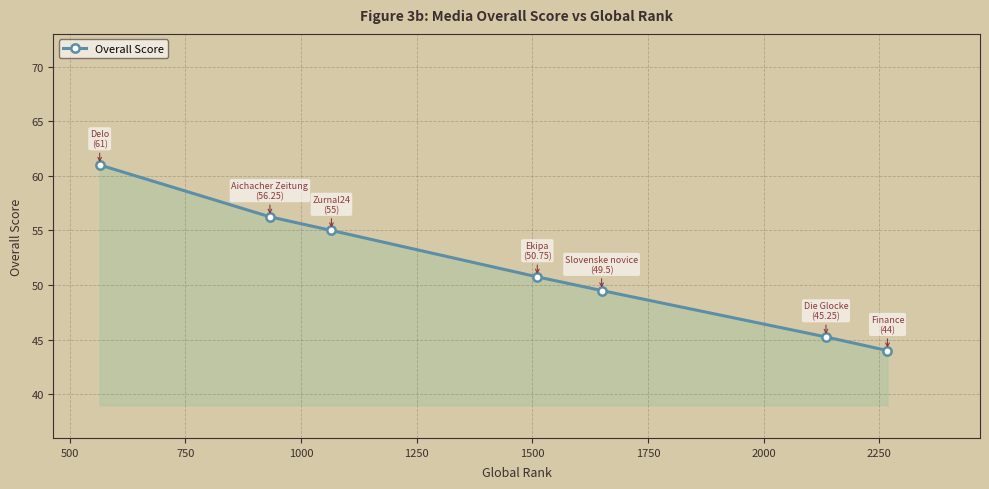

True or false: there are more than 2 points higher than both neighbors.

False